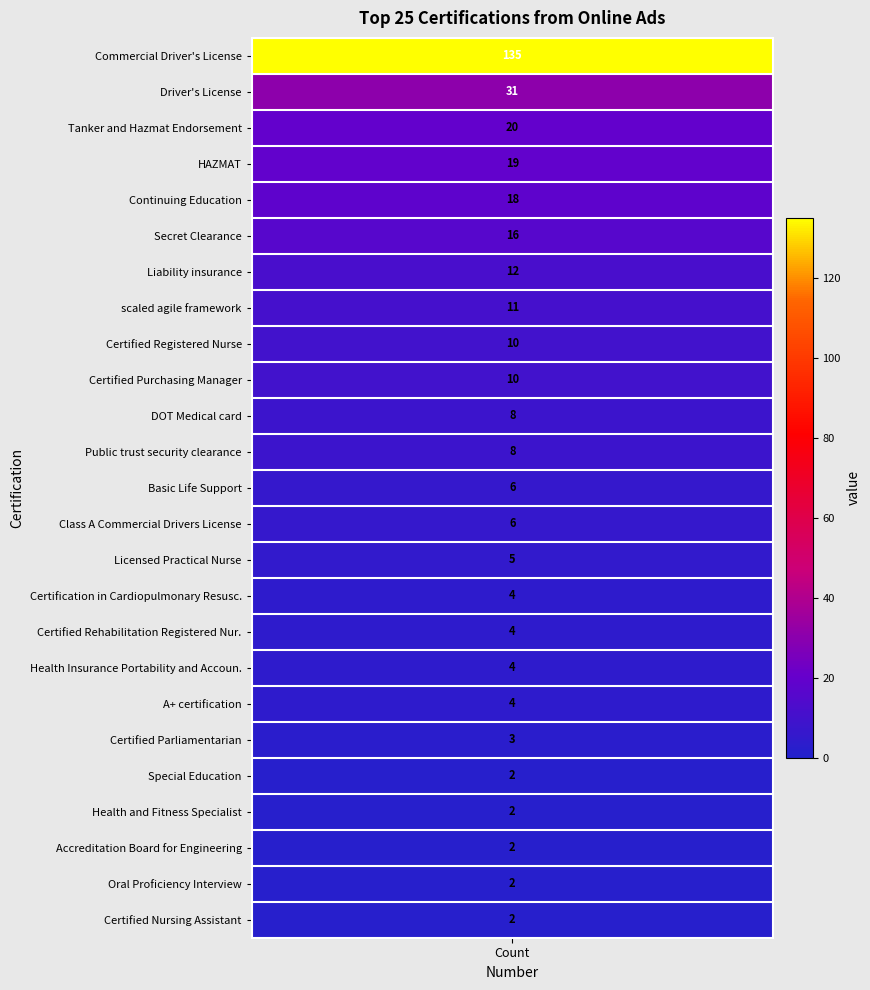

What is the difference between the maximum and minimum values?

133